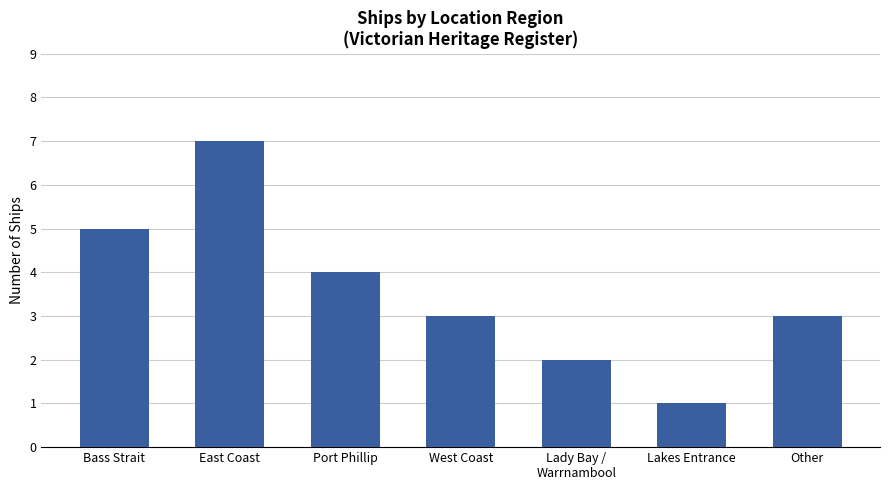

Does the chart contain stacked bars?

No